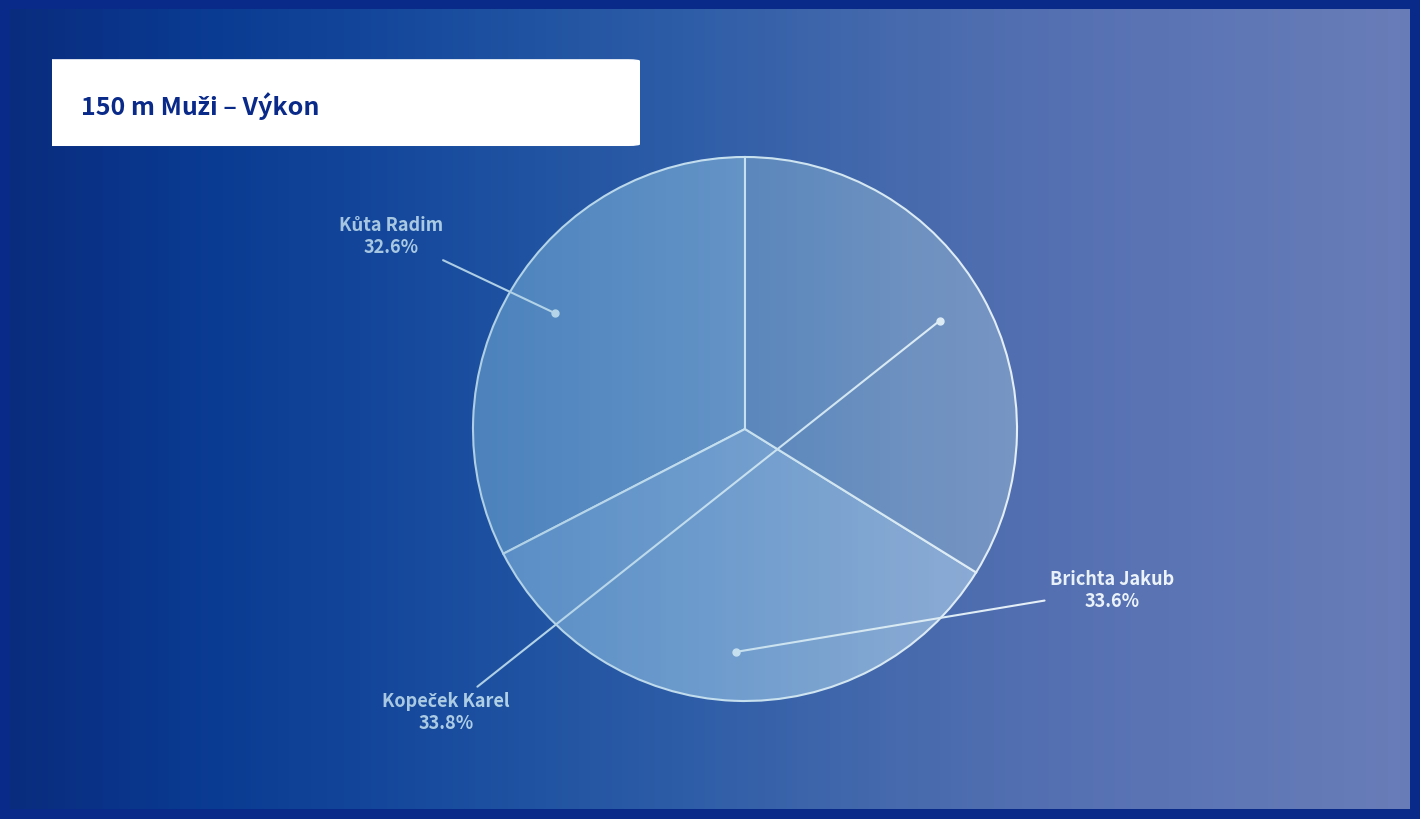

What percentage is NOT represented by Kůta Radim?

67.4%